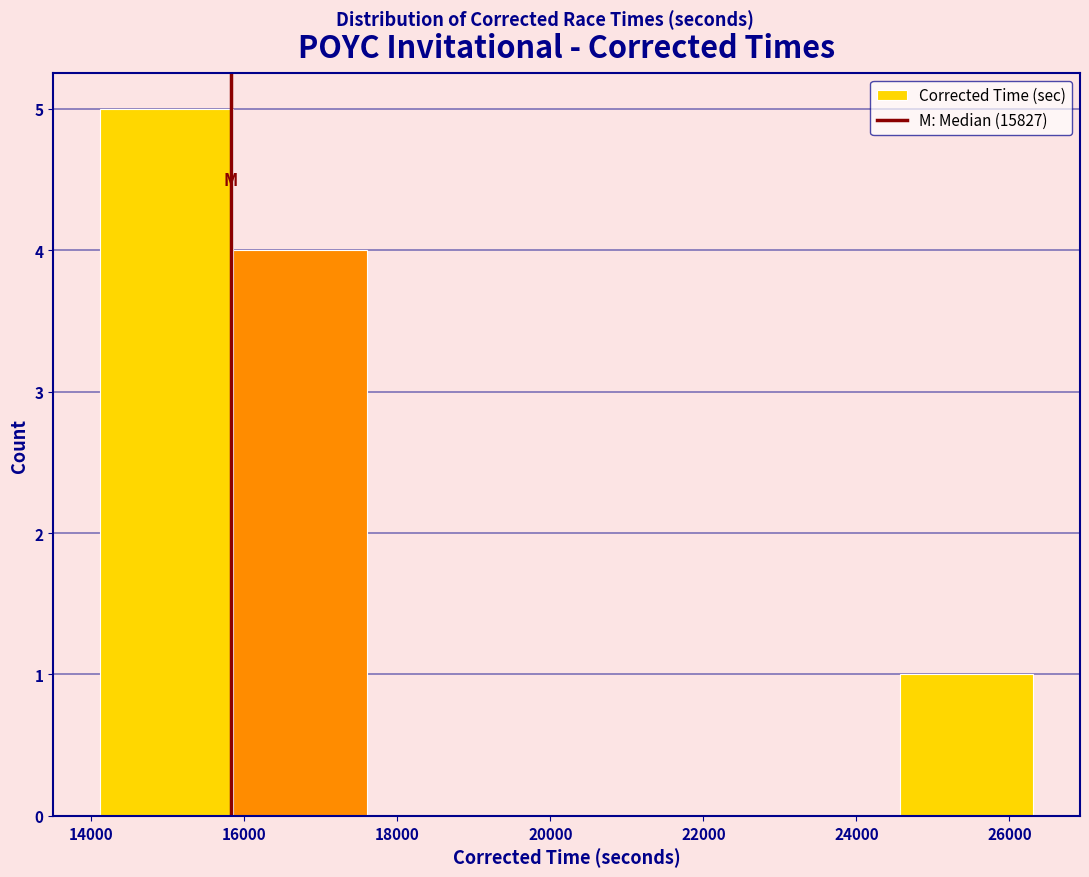

Reading left to right, transcribe this chart: for each bar, give the range it covers on the x-axis and its height. Neither the bar edges nor the heights are printed on the chart, so give them approximately, as read against the axes.

14200 to 15800: 5
15800 to 17600: 4
17600 to 19400: 0
19400 to 21000: 0
21000 to 22800: 0
22800 to 24600: 0
24600 to 26400: 1